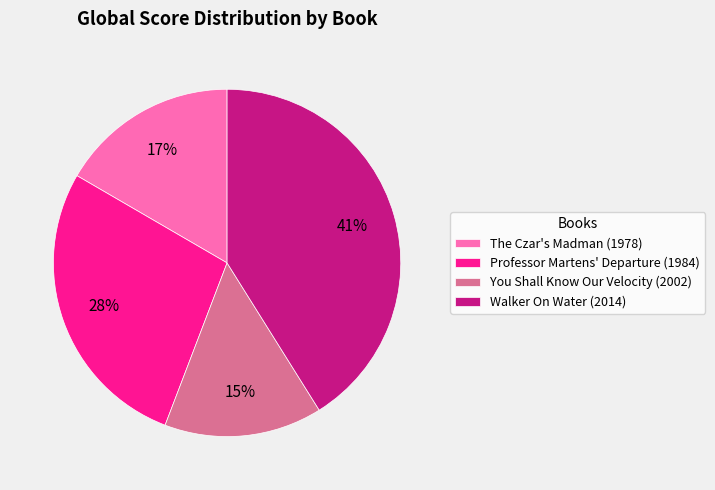

What is the ratio of the value at The Czar's Madman (1978) to the value at Walker On Water (2014)?

0.4